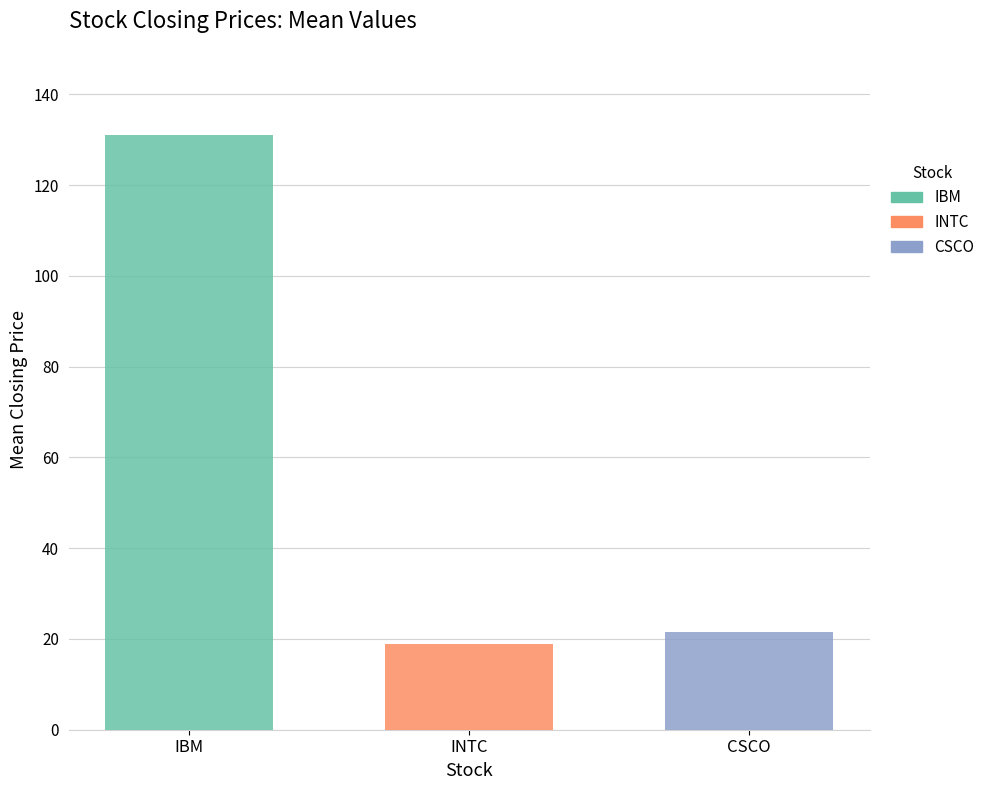

Is it true that CSCO equals 21.5 at INTC?

True